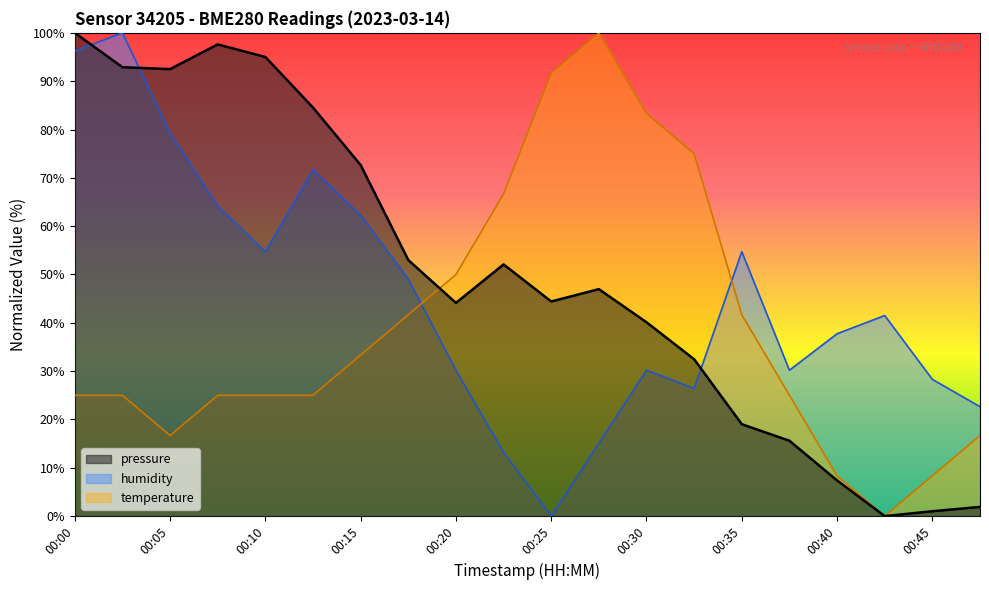

What is the difference between the maximum and minimum values in the humidity series?

100.0